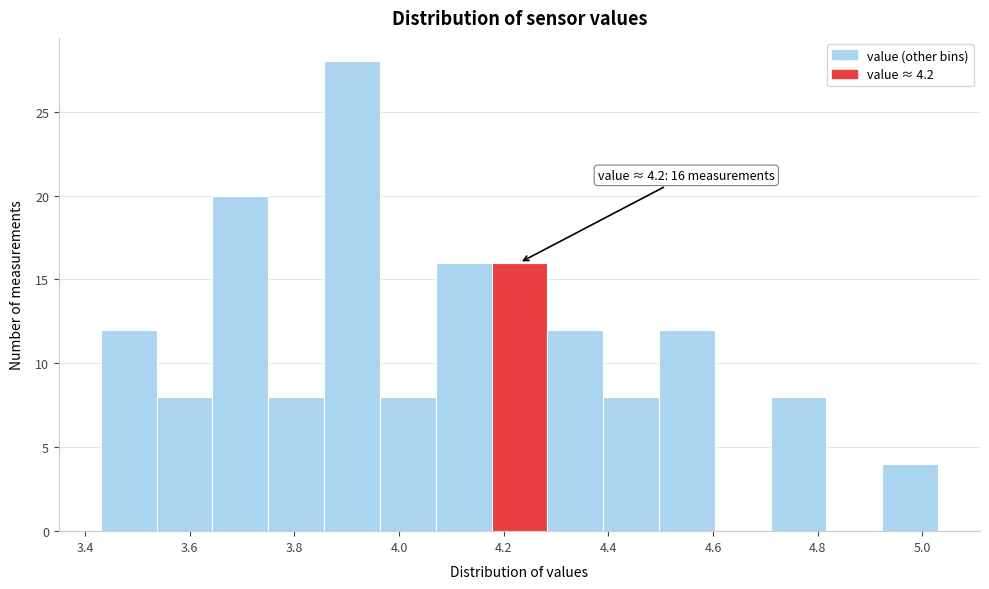

Which range on the x-axis has the tallest bar?

3.86 to 3.96